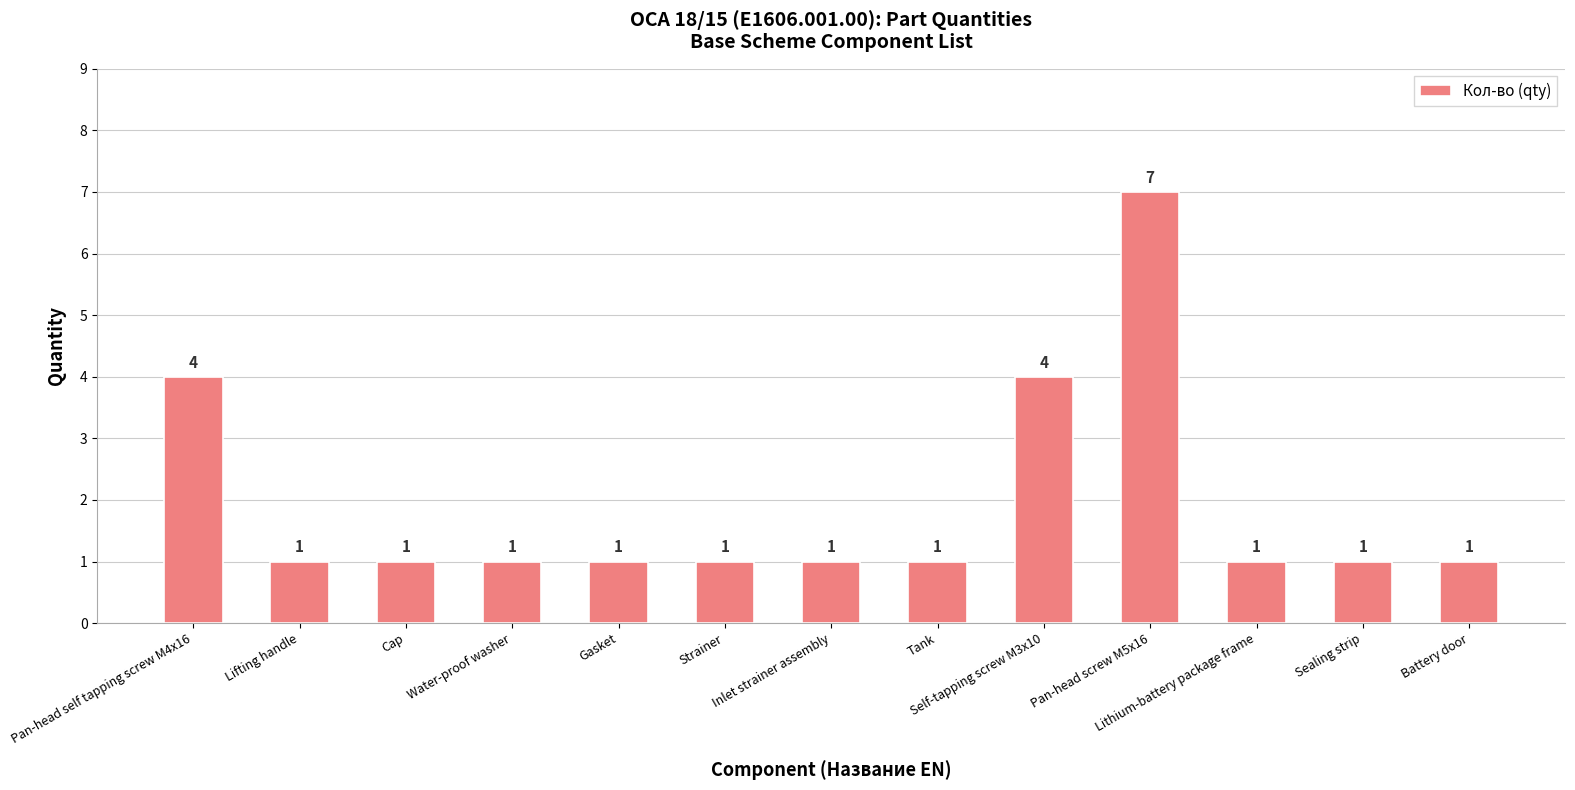

How many values are between 1 and 2?

10